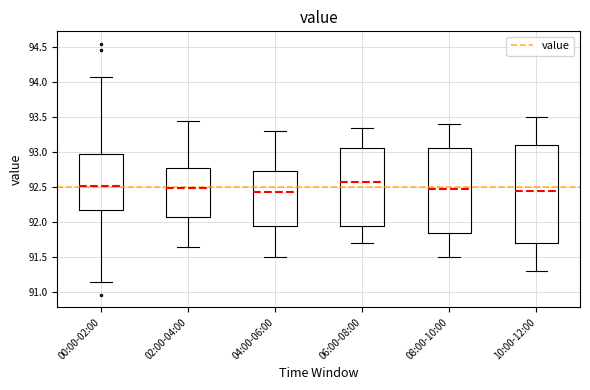

Where does the upper whisker of the box for 08:00-10:00 end on the y-axis? The values are not printed on the chart, so give them approximately, as read against the axis.

93.40